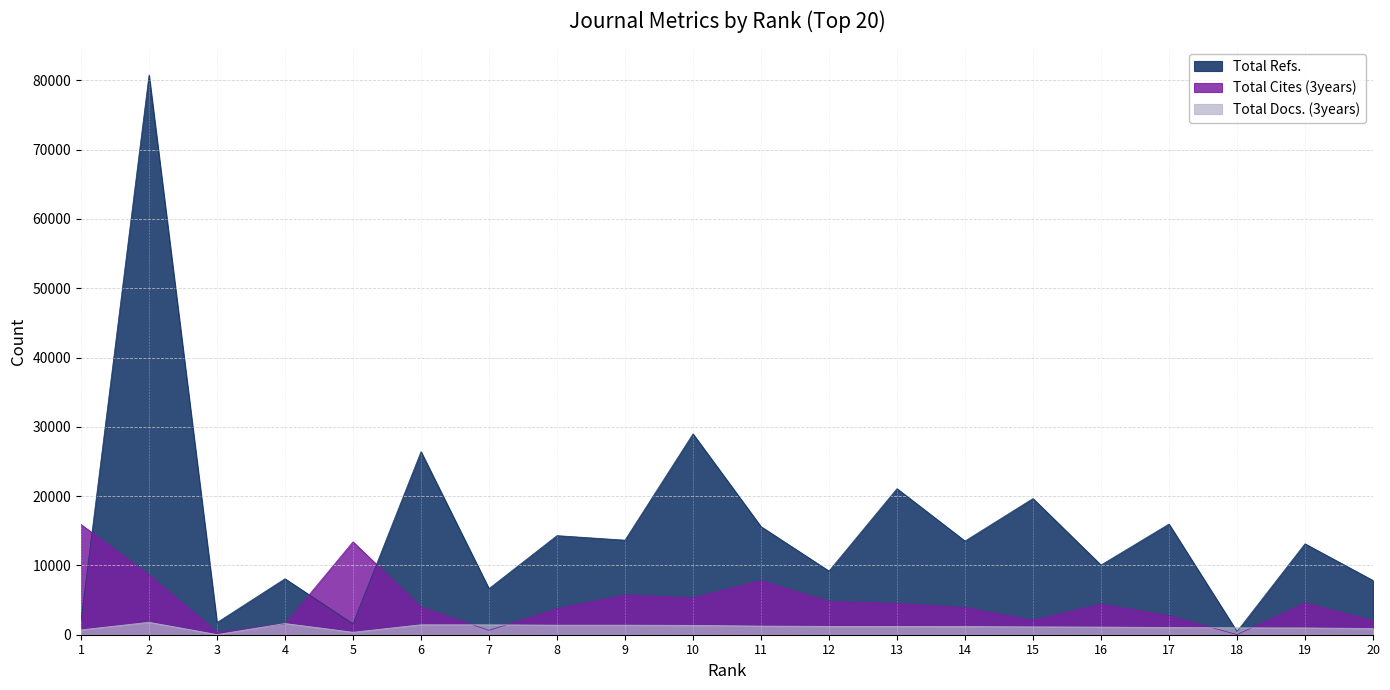

How many data points in Total Docs. (3years) are less than 1190?

10